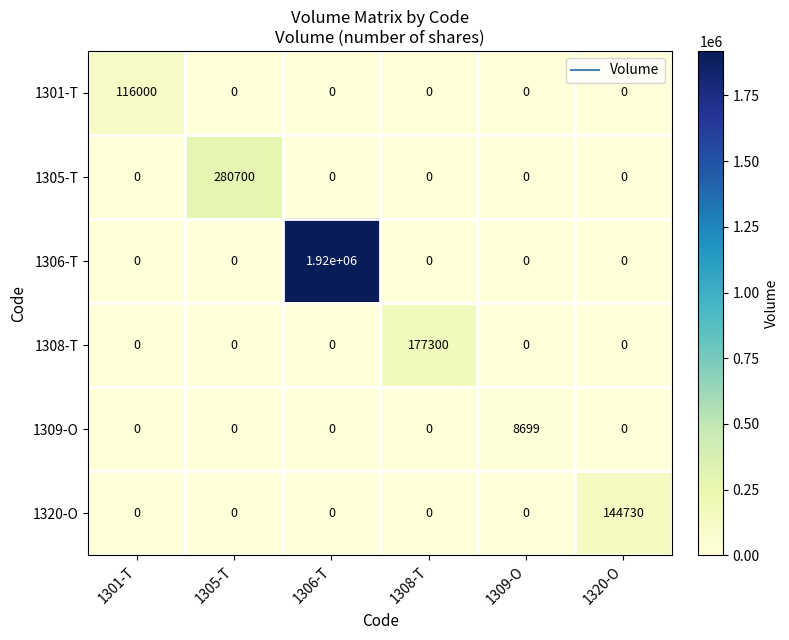

Rank the series by their maximum value, from highest to lowest.

1306-T, 1305-T, 1308-T, 1320-O, 1301-T, 1309-O